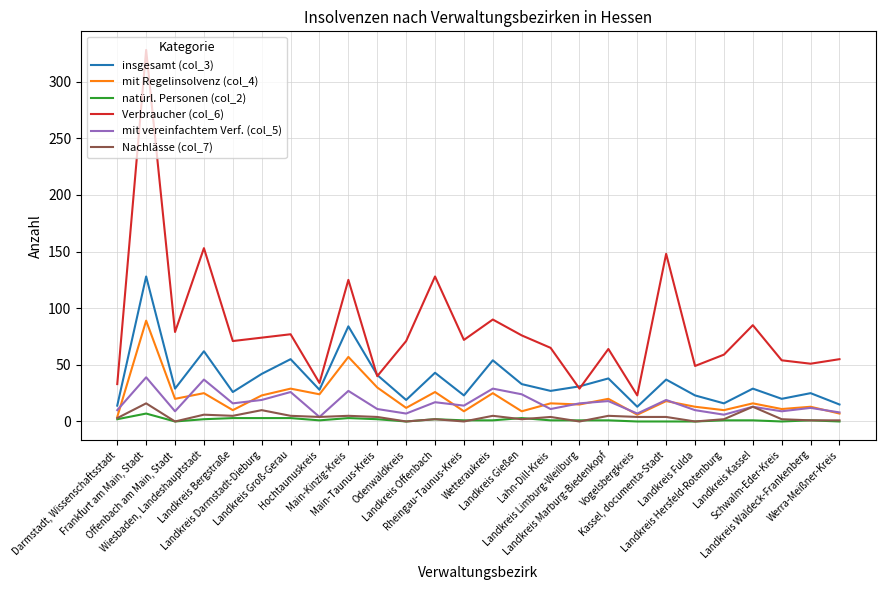

Is it true that Verbraucher (col_6) equals 64 at Landkreis Marburg-Biedenkopf?

True